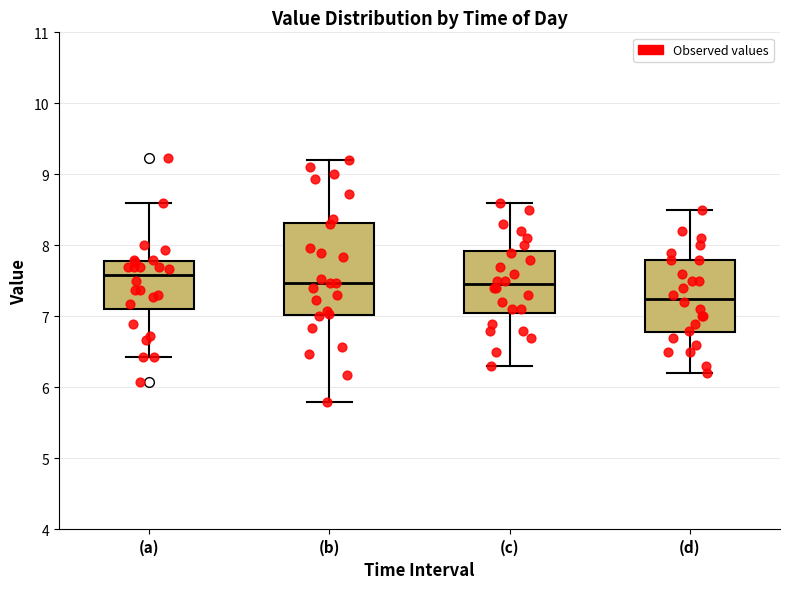

Reading left to right, transcribe this box plot: for each box, give where its median line is, the range the box spans, and where its two whiskers end, as read against the y-axis. The values are not printed on the chart, so give them approximately, as read against the axis.

(a): median 7.6, box 7.1 to 7.8, whiskers 6.4 to 8.6
(b): median 7.5, box 7.0 to 8.3, whiskers 5.8 to 9.2
(c): median 7.5, box 7.1 to 7.9, whiskers 6.3 to 8.6
(d): median 7.3, box 6.8 to 7.8, whiskers 6.2 to 8.5